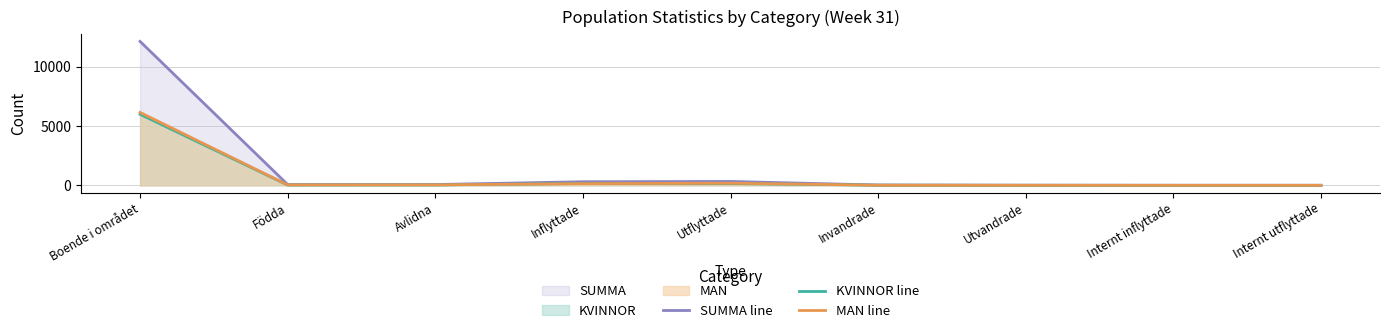

Which series changed the most between Invandrade and Utvandrade?

SUMMA line